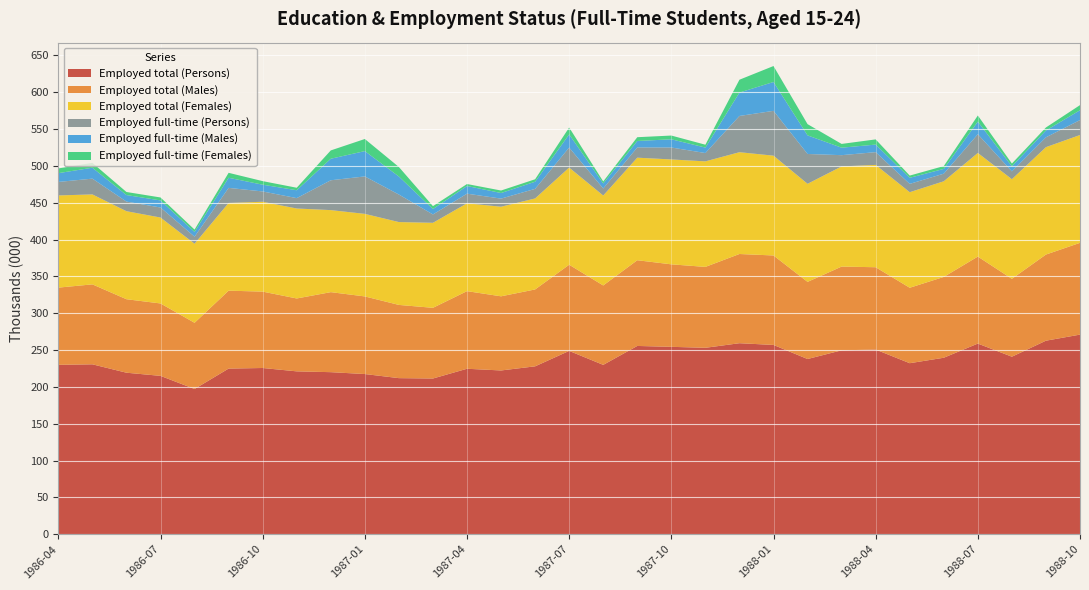

Reading left to right, extract all data points from this chart.

Employed total (Persons): 1986-04=230.0	1986-05=230.7	1986-06=219.3	1986-07=215.0	1986-08=197.2	1986-09=224.9	1986-10=225.7	1986-11=221.1	1986-12=220.0	1987-01=217.5	1987-02=211.9	1987-03=211.4	1987-04=224.7	1987-05=222.3	1987-06=228.0	1987-07=248.9	1987-08=229.9	1987-09=255.6	1987-10=254.4	1987-11=253.1	1987-12=259.3	1988-01=257.0	1988-02=237.9	1988-03=249.7	1988-04=250.7	1988-05=232.2	1988-06=239.6	1988-07=258.8	1988-08=241.0	1988-09=262.8	1988-10=271.0
Employed total (Males): 1986-04=104.8	1986-05=108.5	1986-06=99.8	1986-07=98.3	1986-08=89.8	1986-09=105.8	1986-10=103.7	1986-11=99.0	1986-12=108.6	1987-01=105.4	1987-02=99.4	1987-03=96.0	1987-04=105.4	1987-05=100.7	1987-06=104.4	1987-07=117.0	1987-08=107.8	1987-09=116.4	1987-10=112.0	1987-11=109.8	1987-12=121.1	1988-01=121.5	1988-02=104.7	1988-03=113.7	1988-04=111.8	1988-05=102.4	1988-06=109.7	1988-07=118.1	1988-08=105.7	1988-09=117.0	1988-10=124.6
Employed total (Females): 1986-04=125.2	1986-05=122.1	1986-06=119.5	1986-07=116.7	1986-08=107.4	1986-09=119.1	1986-10=122.0	1986-11=122.2	1986-12=111.4	1987-01=112.1	1987-02=112.5	1987-03=115.4	1987-04=119.3	1987-05=121.7	1987-06=123.6	1987-07=131.9	1987-08=122.1	1987-09=139.3	1987-10=142.4	1987-11=143.3	1987-12=138.2	1988-01=135.5	1988-02=133.2	1988-03=136.0	1988-04=139.0	1988-05=129.8	1988-06=129.9	1988-07=140.7	1988-08=135.3	1988-09=145.8	1988-10=146.4
Employed full-time (Persons): 1986-04=18.3	1986-05=21.4	1986-06=13.0	1986-07=13.6	1986-08=9.6	1986-09=20.5	1986-10=14.0	1986-11=14.1	1986-12=40.5	1987-01=50.8	1987-02=37.4	1987-03=11.3	1987-04=13.1	1987-05=11.0	1987-06=13.0	1987-07=27.2	1987-08=9.5	1987-09=13.9	1987-10=16.2	1987-11=11.3	1987-12=49.2	1988-01=60.9	1988-02=40.5	1988-03=15.3	1988-04=17.3	1988-05=11.3	1988-06=10.3	1988-07=25.4	1988-08=10.6	1988-09=13.4	1988-10=20.3
Employed full-time (Males): 1986-04=11.9	1986-05=14.8	1986-06=8.9	1986-07=9.6	1986-08=6.5	1986-09=13.7	1986-10=9.2	1986-11=10.7	1986-12=29.2	1987-01=34.4	1987-02=24.5	1987-03=7.4	1987-04=10.4	1987-05=7.6	1987-06=9.7	1987-07=17.9	1987-08=6.8	1987-09=8.8	1987-10=11.1	1987-11=7.4	1987-12=31.8	1988-01=39.2	1988-02=25.3	1988-03=10.2	1988-04=10.3	1988-05=8.3	1988-06=6.5	1988-07=17.1	1988-08=6.9	1988-09=9.3	1988-10=13.3
Employed full-time (Females): 1986-04=6.4	1986-05=6.6	1986-06=4.2	1986-07=4.0	1986-08=3.1	1986-09=6.7	1986-10=4.8	1986-11=3.4	1986-12=11.3	1987-01=16.4	1987-02=12.9	1987-03=4.0	1987-04=2.7	1987-05=3.4	1987-06=3.3	1987-07=9.3	1987-08=2.7	1987-09=5.1	1987-10=5.1	1987-11=3.9	1987-12=17.4	1988-01=21.7	1988-02=15.2	1988-03=5.1	1988-04=7.0	1988-05=3.0	1988-06=3.8	1988-07=8.3	1988-08=3.7	1988-09=4.1	1988-10=6.9